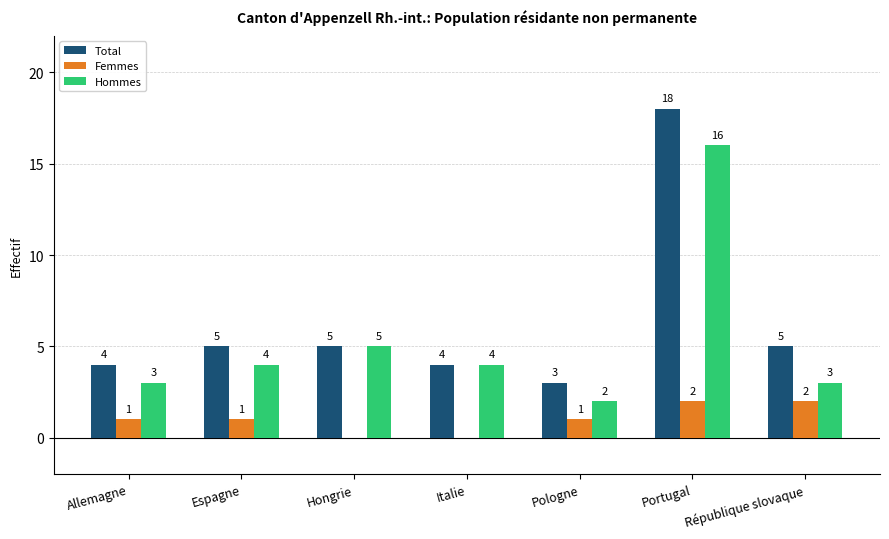

At which label is Hommes closest to 9?

Hongrie